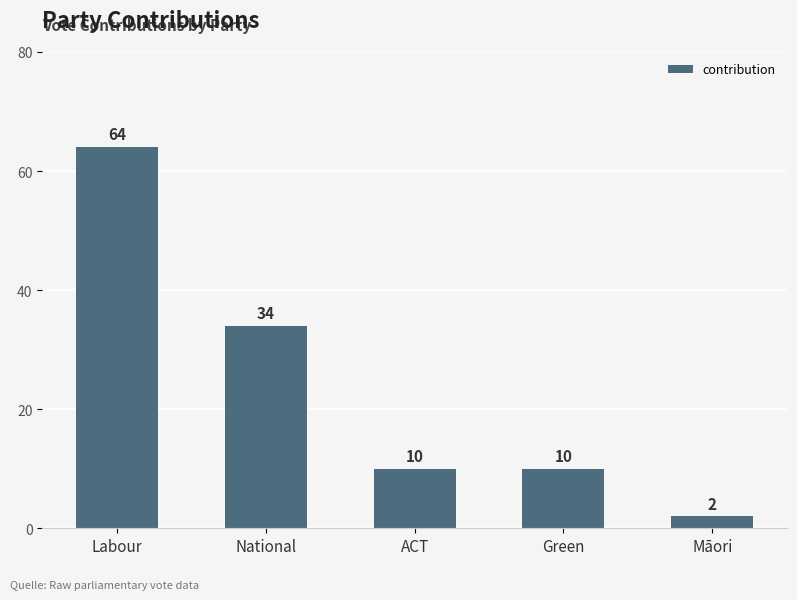

Reading right to left, what are all the values shown in this chart?

2	10	10	34	64